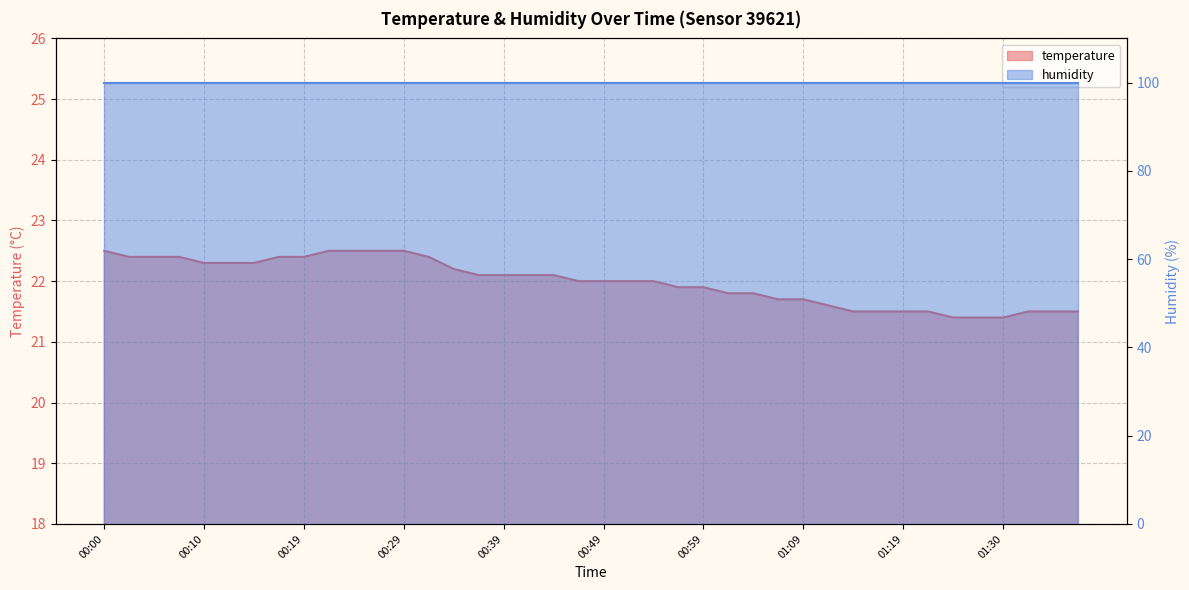

List the labels in order of value, largest first.

00:00, 00:22, 00:24, 00:27, 00:29, 00:02, 00:05, 00:07, 00:17, 00:19, 00:32, 00:10, 00:12, 00:14, 00:34, 00:37, 00:39, 00:42, 00:44, 00:47, 00:49, 00:51, 00:54, 00:56, 00:59, 01:01, 01:04, 01:07, 01:09, 01:12, 01:14, 01:17, 01:19, 01:22, 01:32, 01:35, 01:37, 01:25, 01:27, 01:30